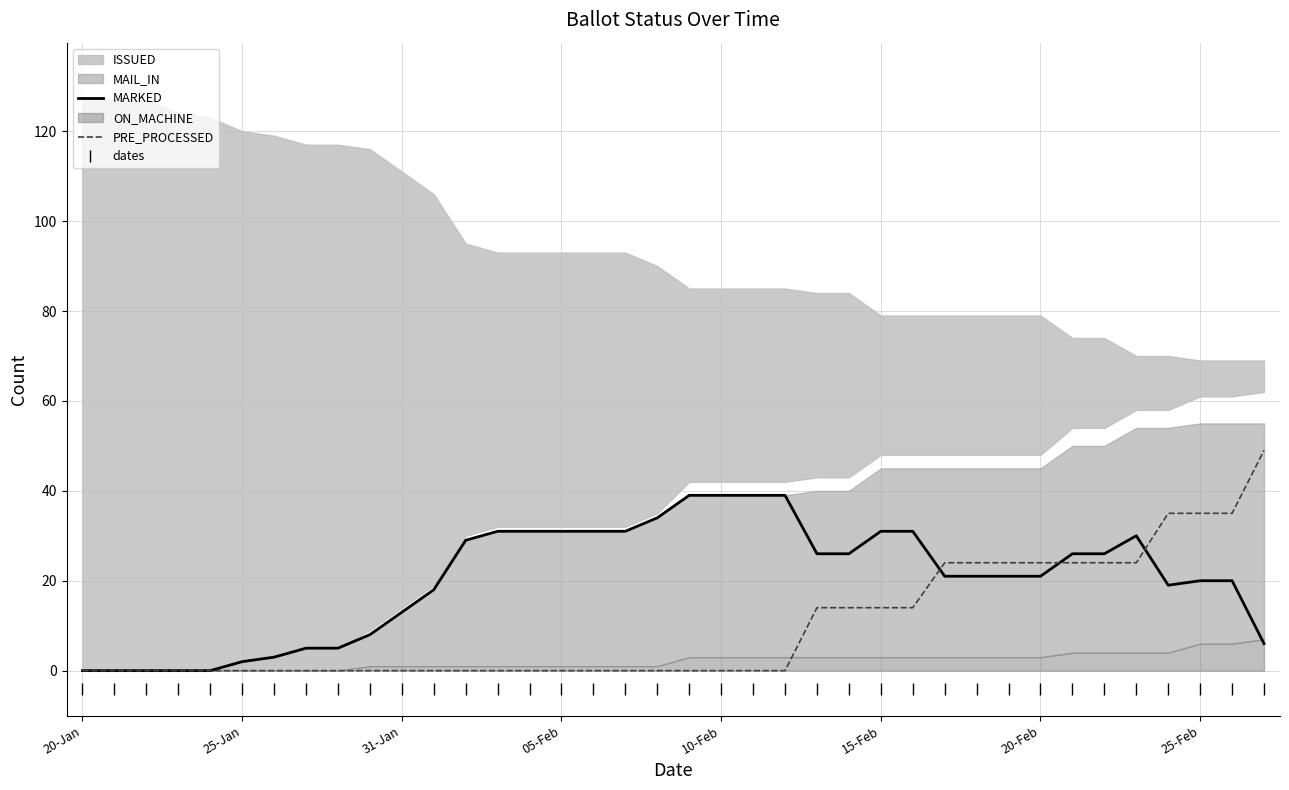

True or false: dates and PRE_PROCESSED cross at least once.

False